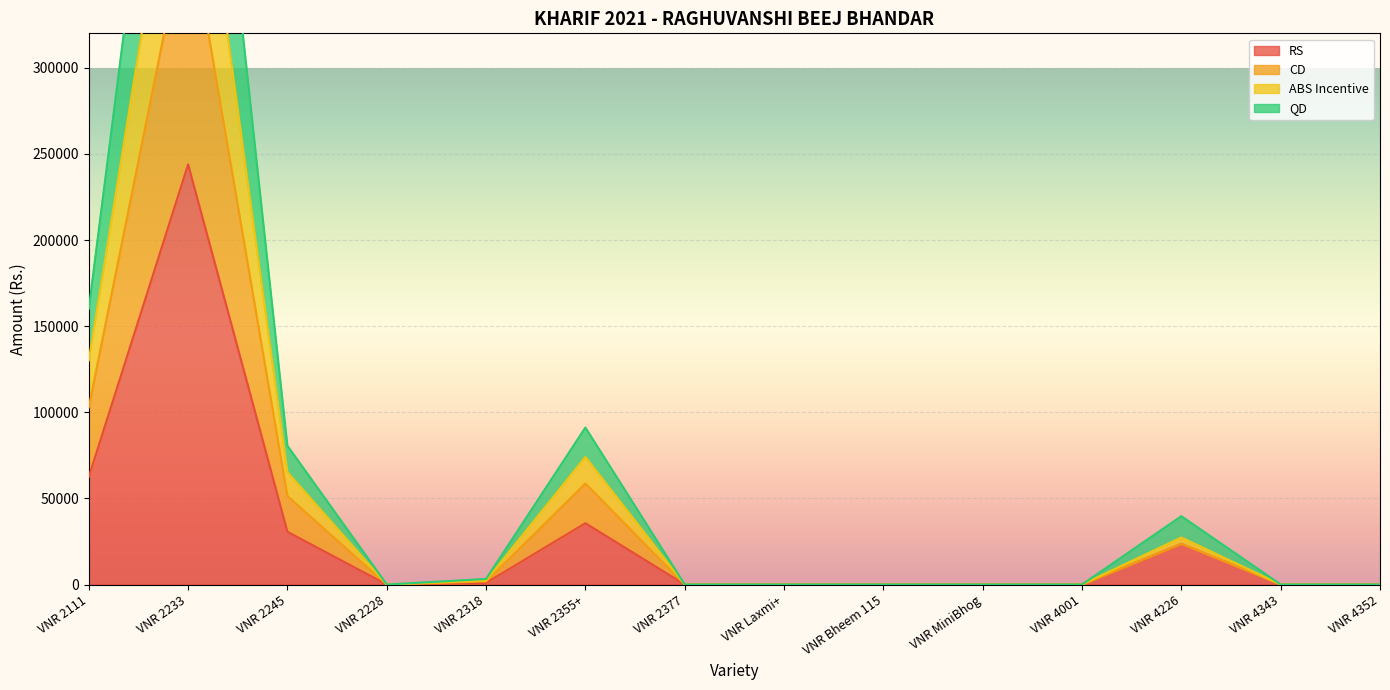

Where is CD nearest to the value 243272?

VNR 2111